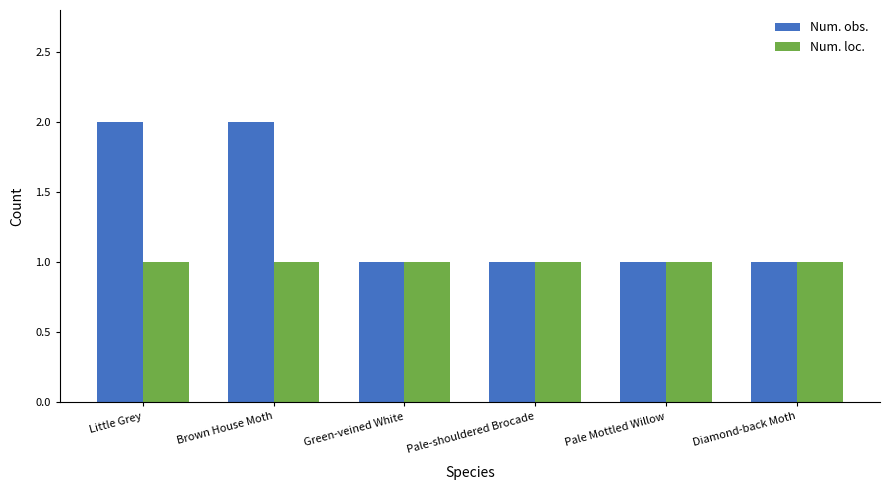

What is the approximate value of Num. obs. at Little Grey?

2